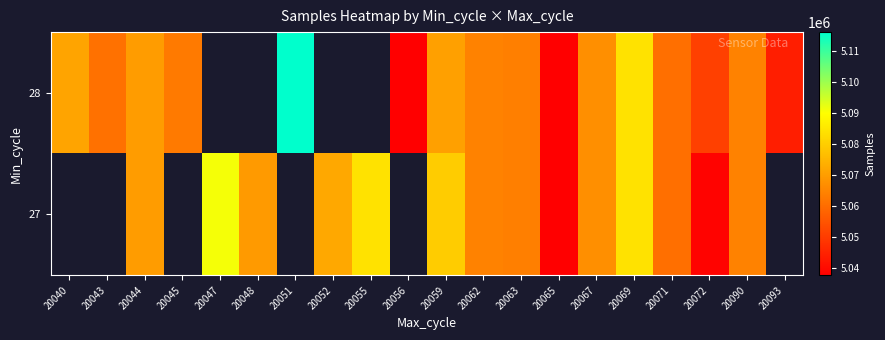

Where does the 27 series first go above 5067167?

20044